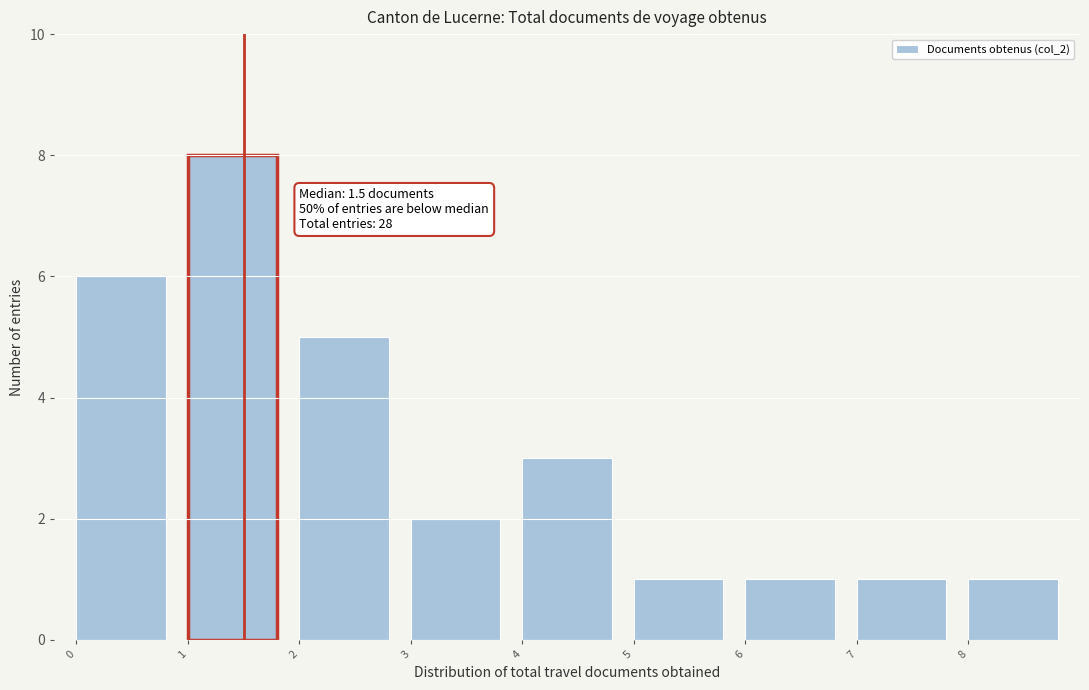

Over which range of the x-axis is the bar tallest?

1 to 2